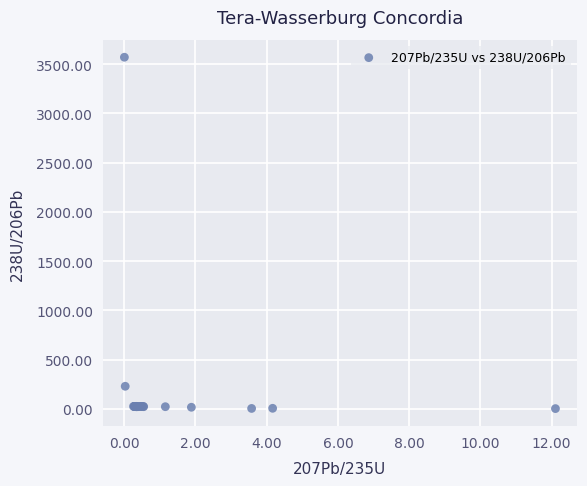

What Y value in the scatter plot is closest to 1786?

228.8